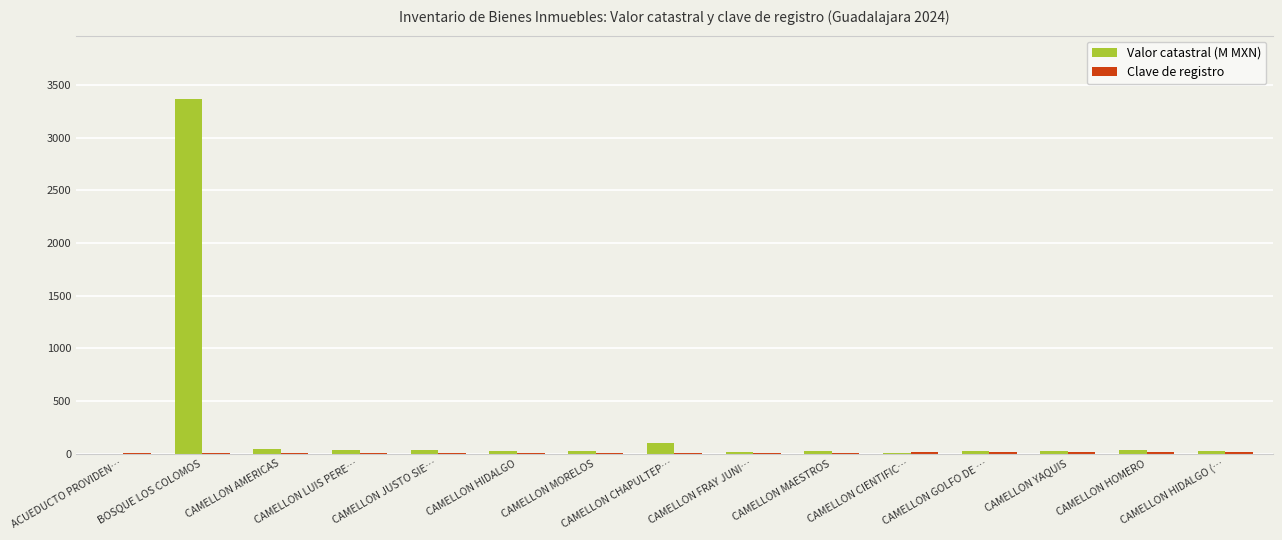

The Valor catastral (M MXN) series shows 3361.9 at BOSQUE LOS COLOMOS. True or false?

True